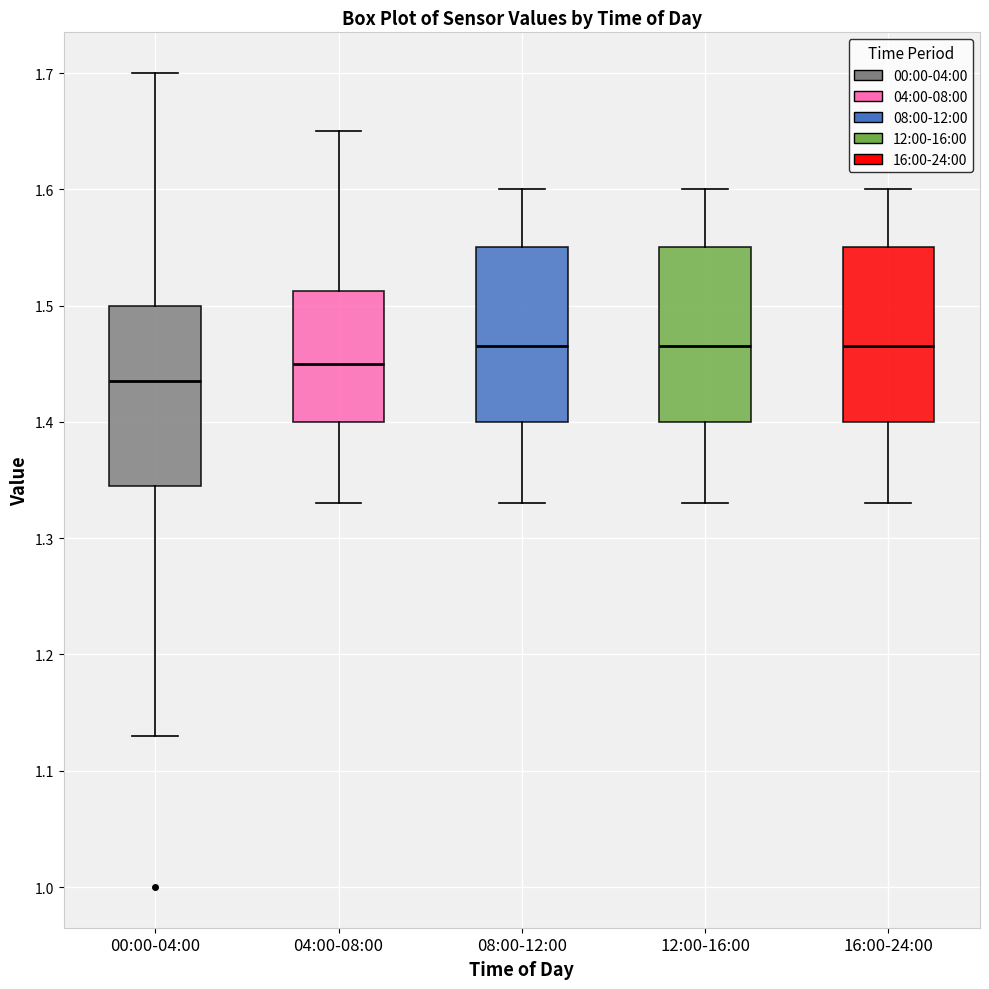

Where is the upper edge of the box for 16:00-24:00 on the y-axis? The values are not printed on the chart, so give them approximately, as read against the axis.

1.55